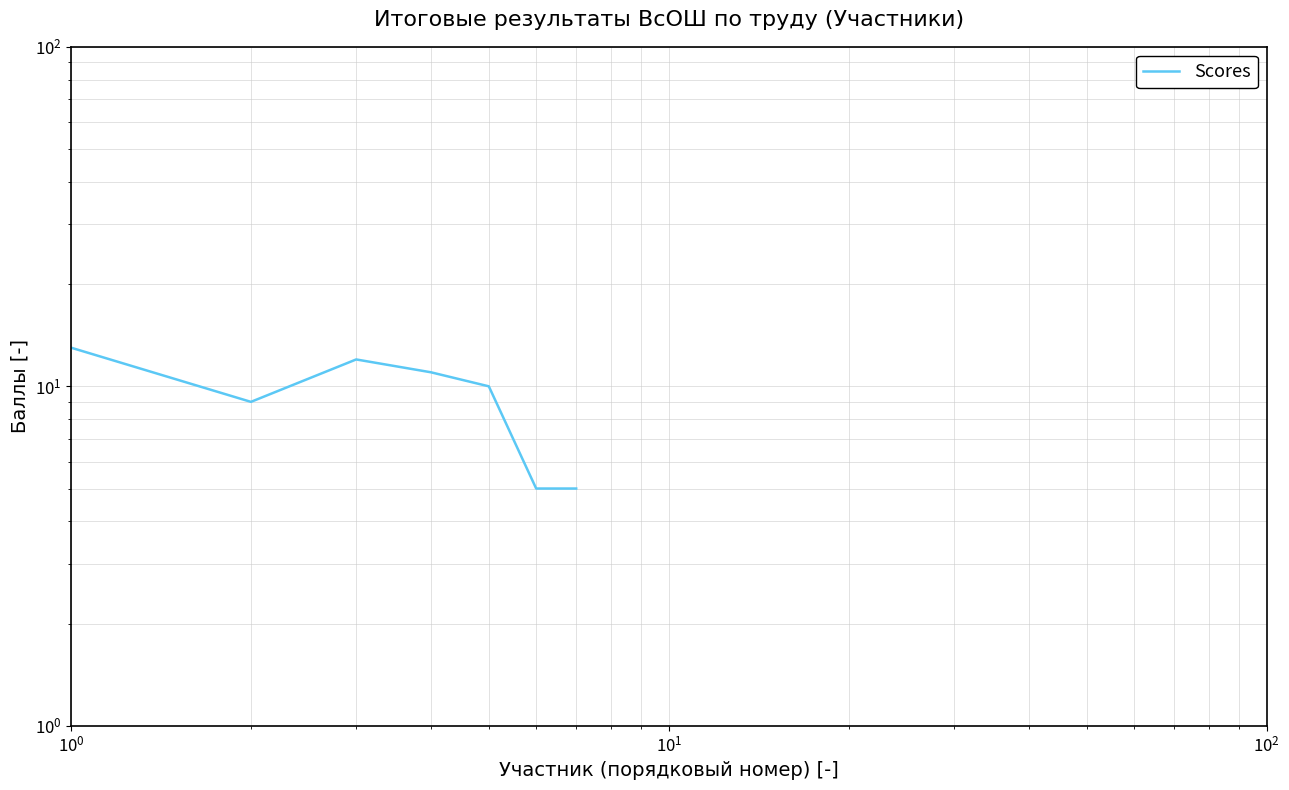

How many lines are shown in the chart?

1